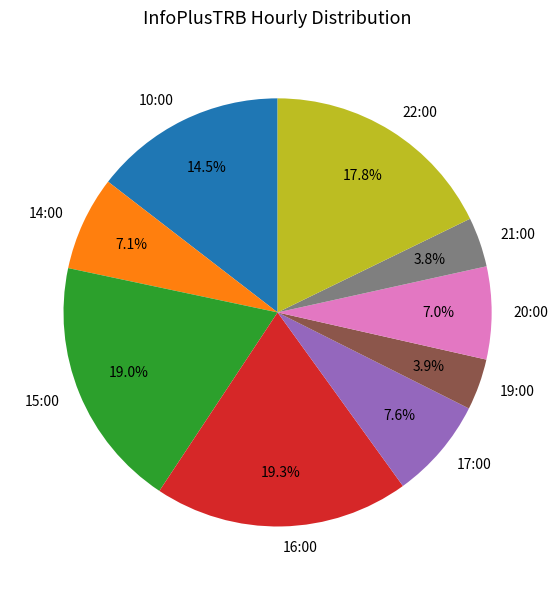

Between 20:00 and 17:00, which is larger?

17:00